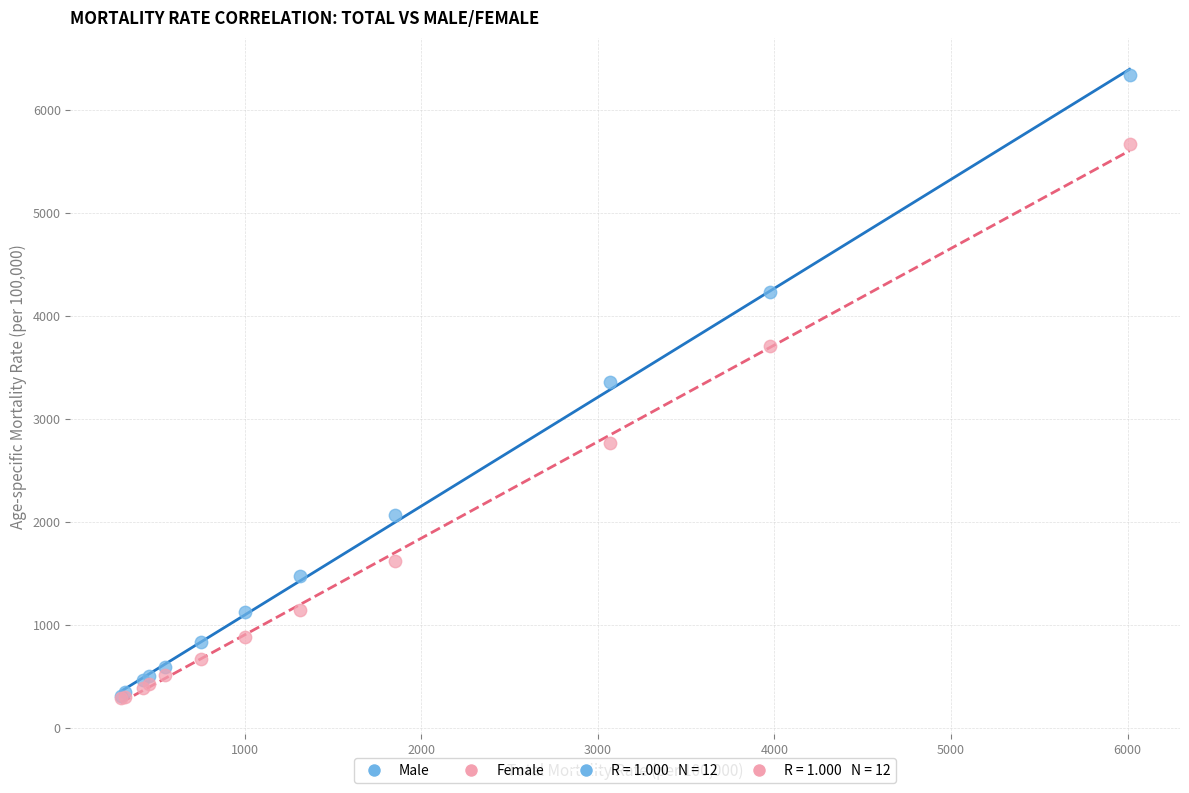

In the Female series, what Y value is closest to 2976?

2762.0